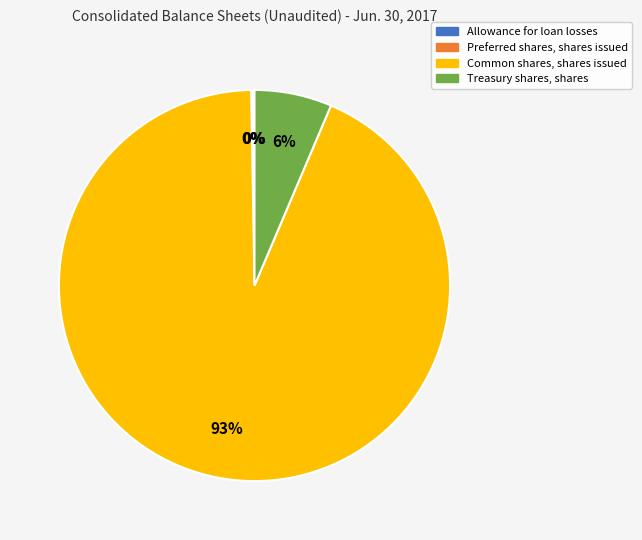

What is the largest slice in the pie chart?

Common shares, shares issued